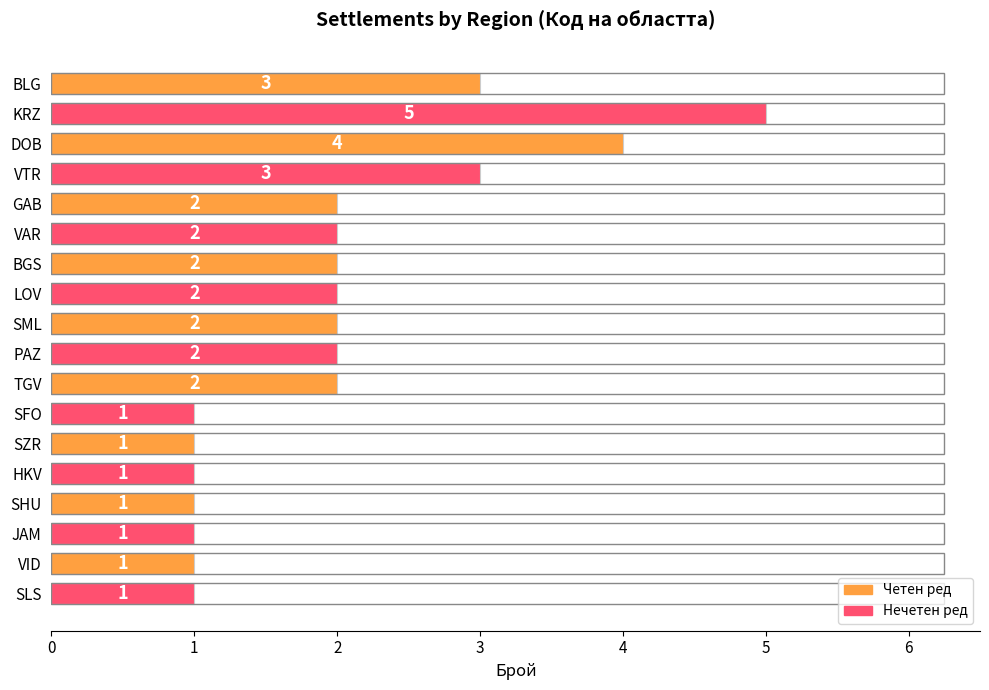

The chart shows a value of 2 at TGV. True or false?

True